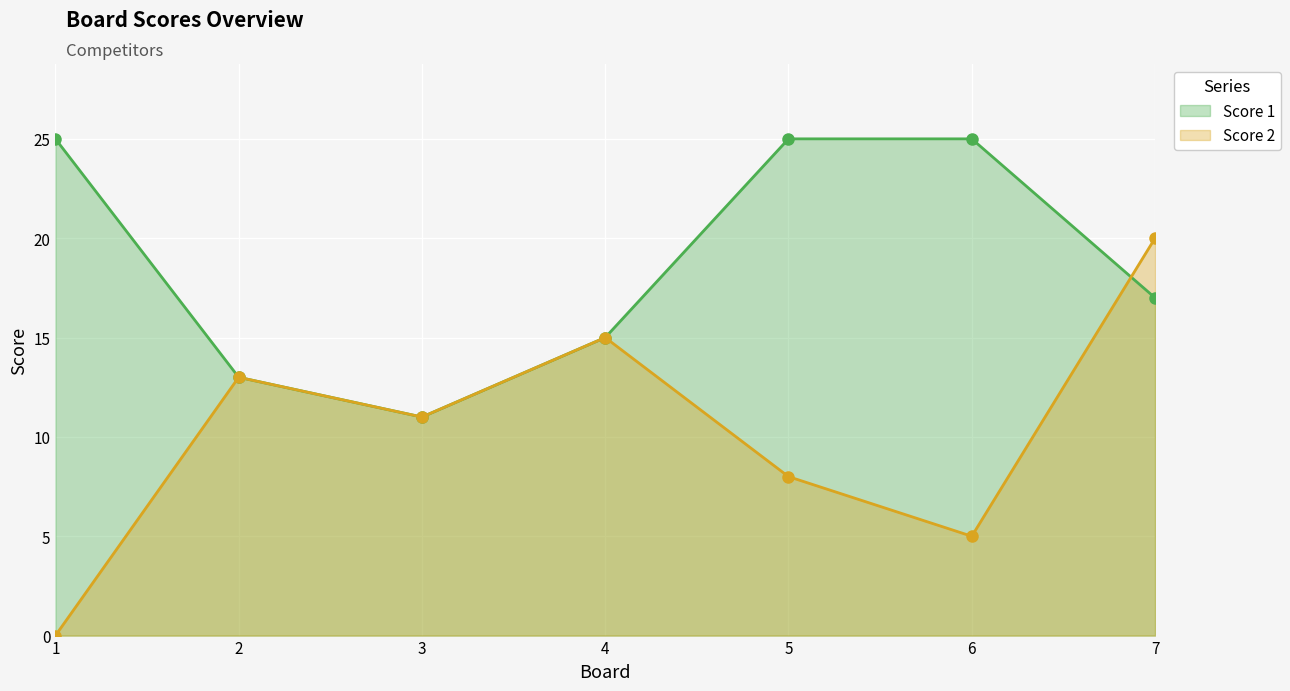

Where is Score 2 nearest to the value 10?

3